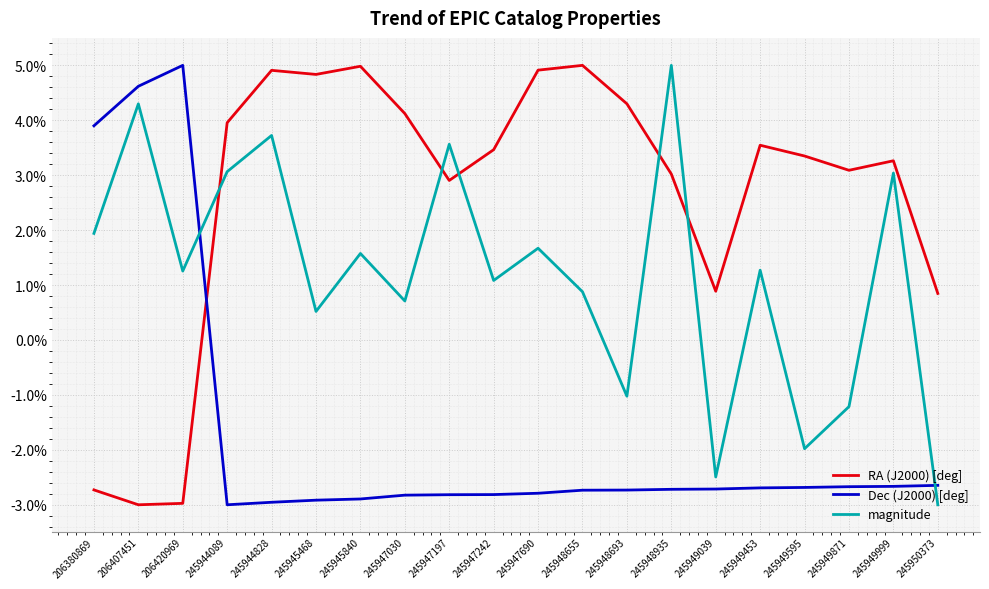

Which series ends up on top after the final intersection of RA (J2000) [deg] and Dec (J2000) [deg]?

RA (J2000) [deg]